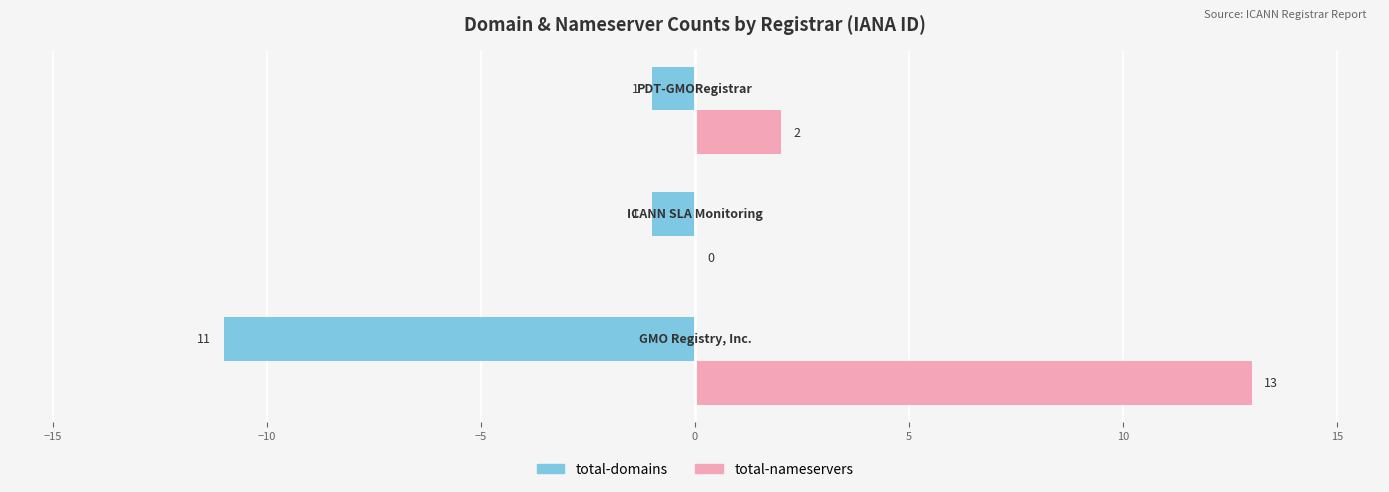

Which series has the largest total across all categories?

total-nameservers